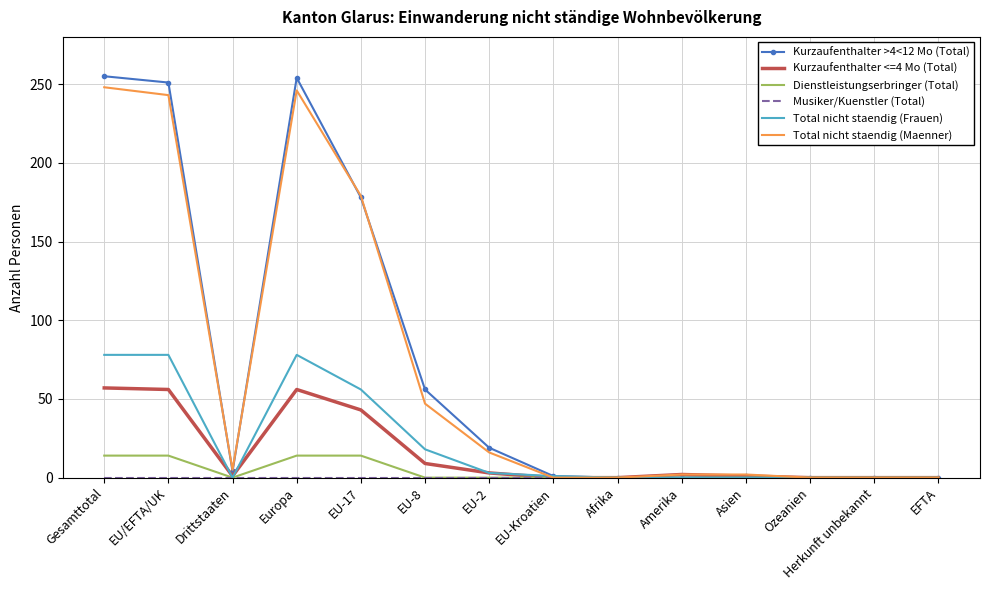

What position from the right is EU-17?

10